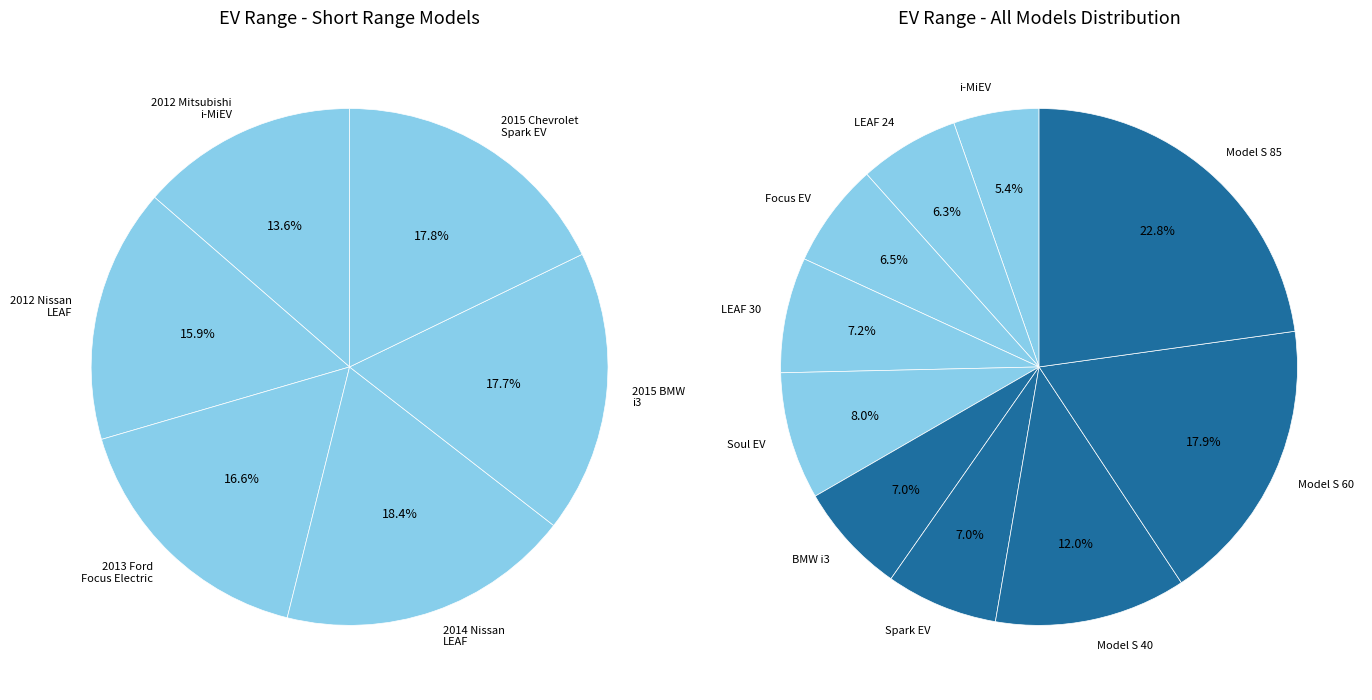

True or false: 2015 BMW i3 accounts for 7% of the total.

True